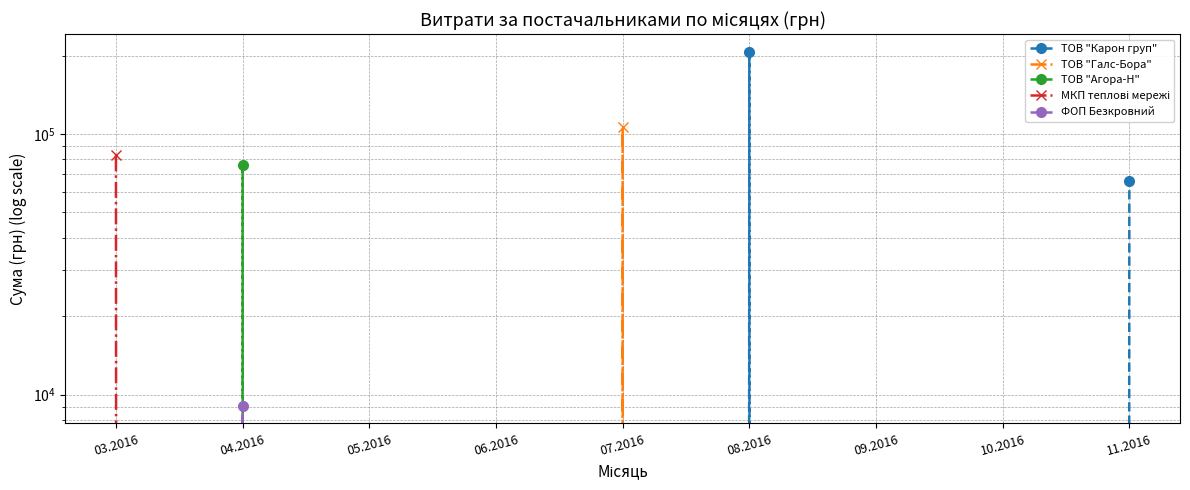

How many values in ТОВ "Галс-Бора" are above zero?

1